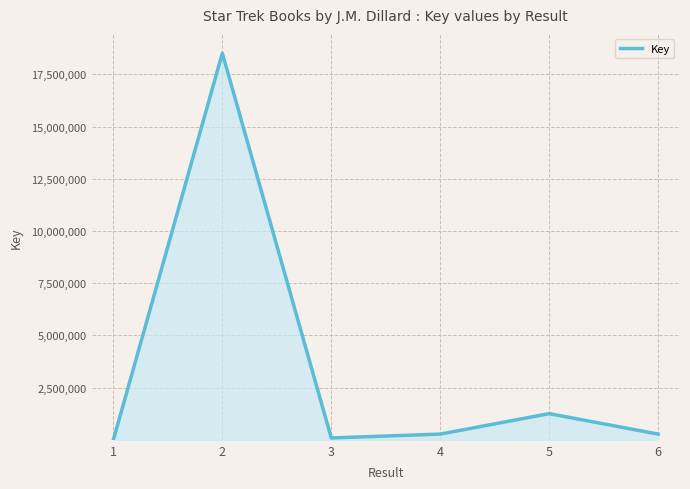

True or false: the data shows 1254855 at 5.

True